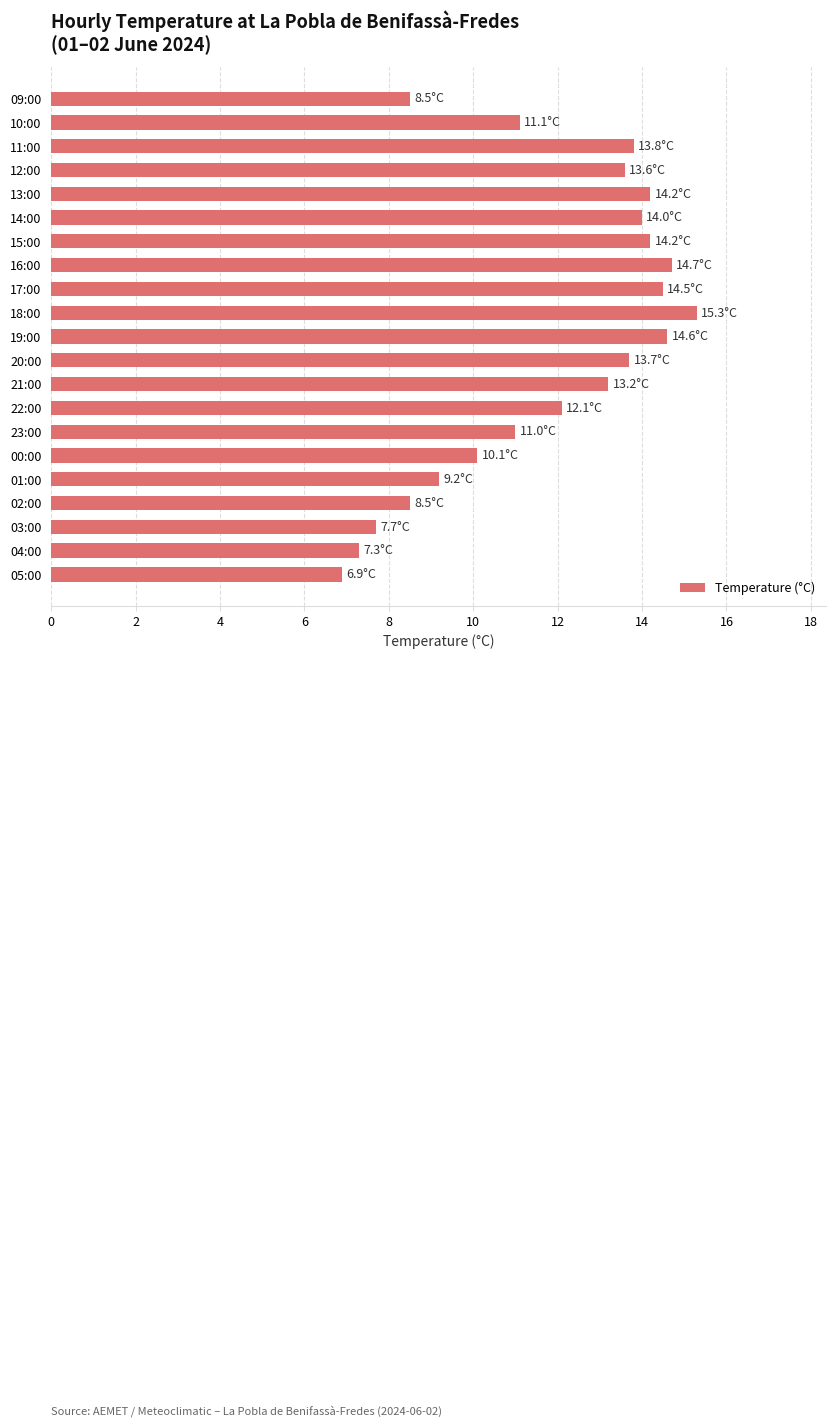

What is the difference between the maximum and minimum values?

8.4